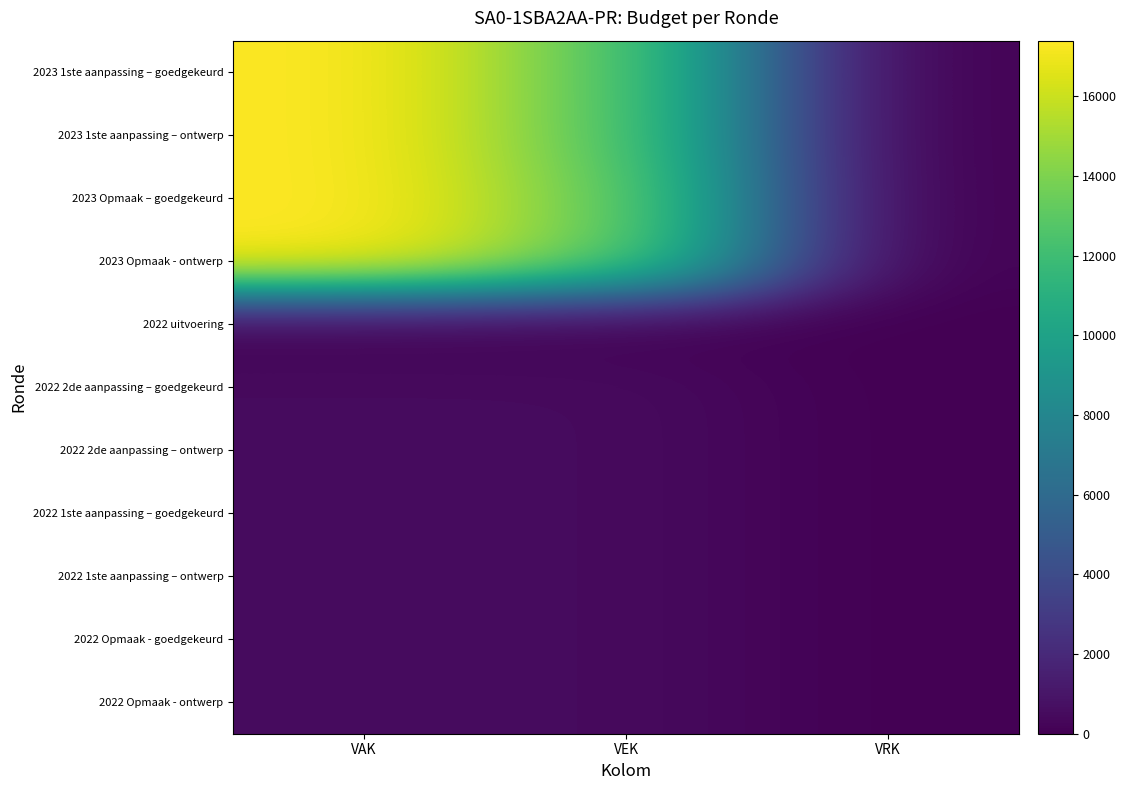

Reading left to right, list all the values displayed in this chart.

2023 1ste aanpassing – goedgekeurd: VAK=17391	VEK=12926	VRK=0
2023 1ste aanpassing – ontwerp: VAK=17391	VEK=12926	VRK=0
2023 Opmaak – goedgekeurd: VAK=17391	VEK=13438	VRK=0
2023 Opmaak - ontwerp: VAK=17391	VEK=13438	VRK=0
2022 uitvoering: VAK=0	VEK=0	VRK=0
2022 2de aanpassing – goedgekeurd: VAK=500	VEK=500	VRK=0
2022 2de aanpassing – ontwerp: VAK=500	VEK=500	VRK=0
2022 1ste aanpassing – goedgekeurd: VAK=500	VEK=500	VRK=0
2022 1ste aanpassing – ontwerp: VAK=500	VEK=500	VRK=0
2022 Opmaak - goedgekeurd: VAK=500	VEK=500	VRK=0
2022 Opmaak - ontwerp: VAK=500	VEK=500	VRK=0